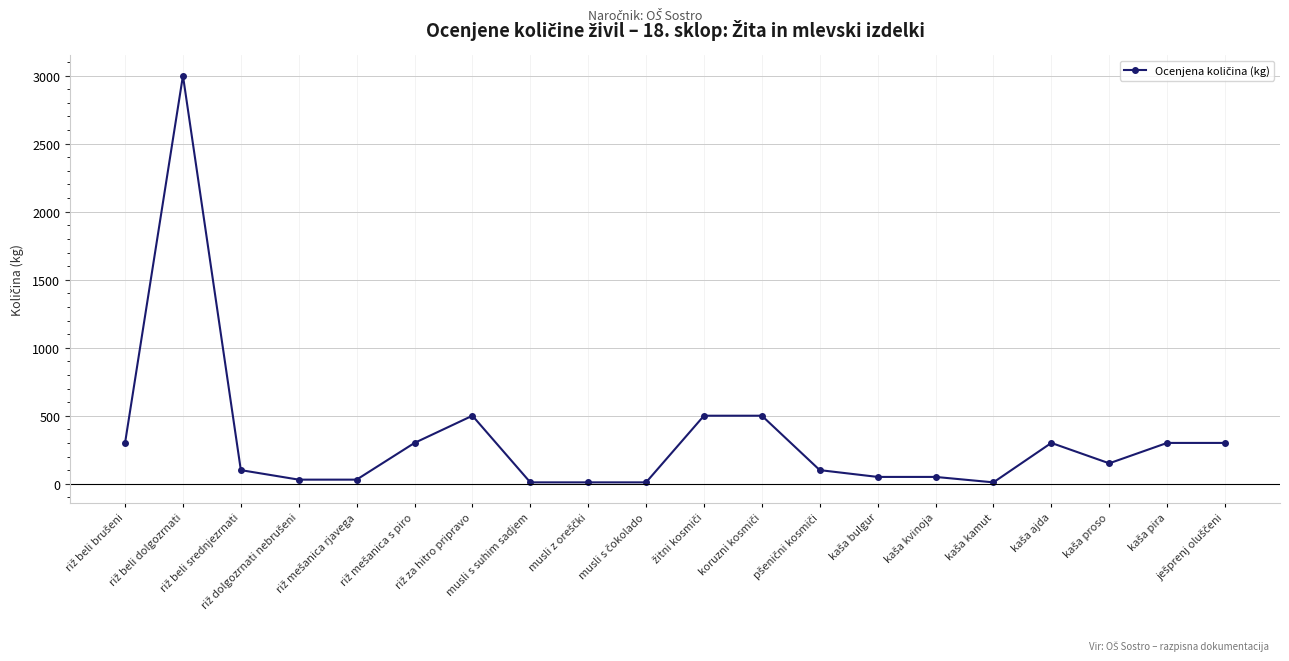

True or false: the data has more than 2 interior local peaks.

True